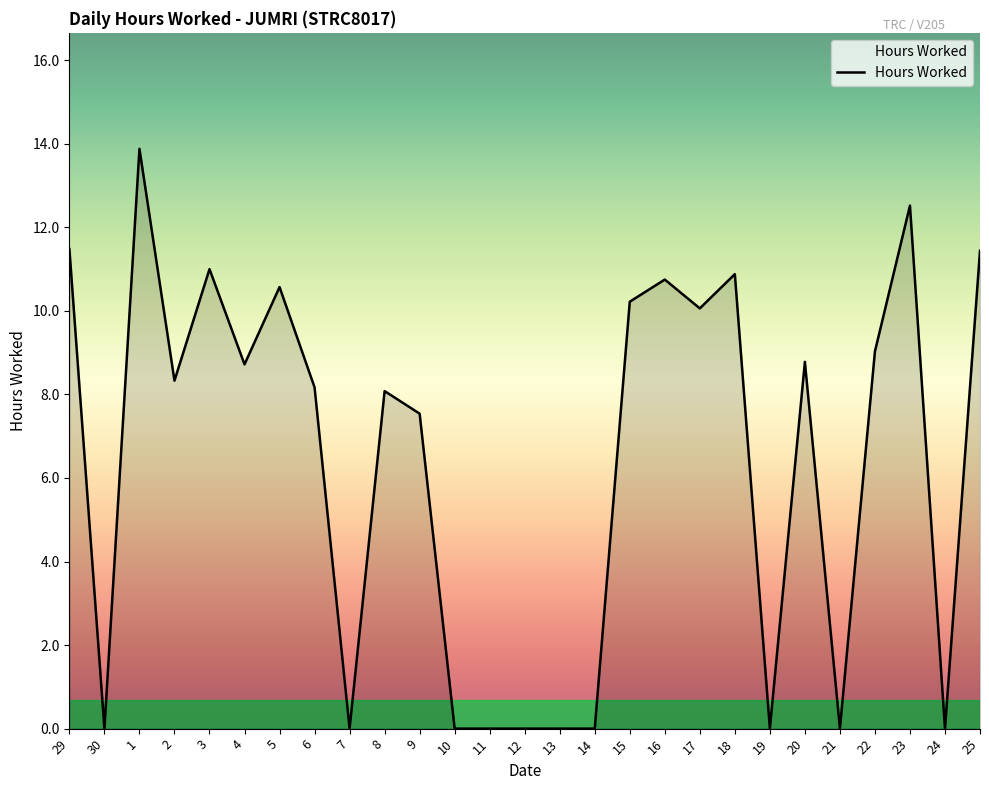

Between 29 and 30, which is larger?

29